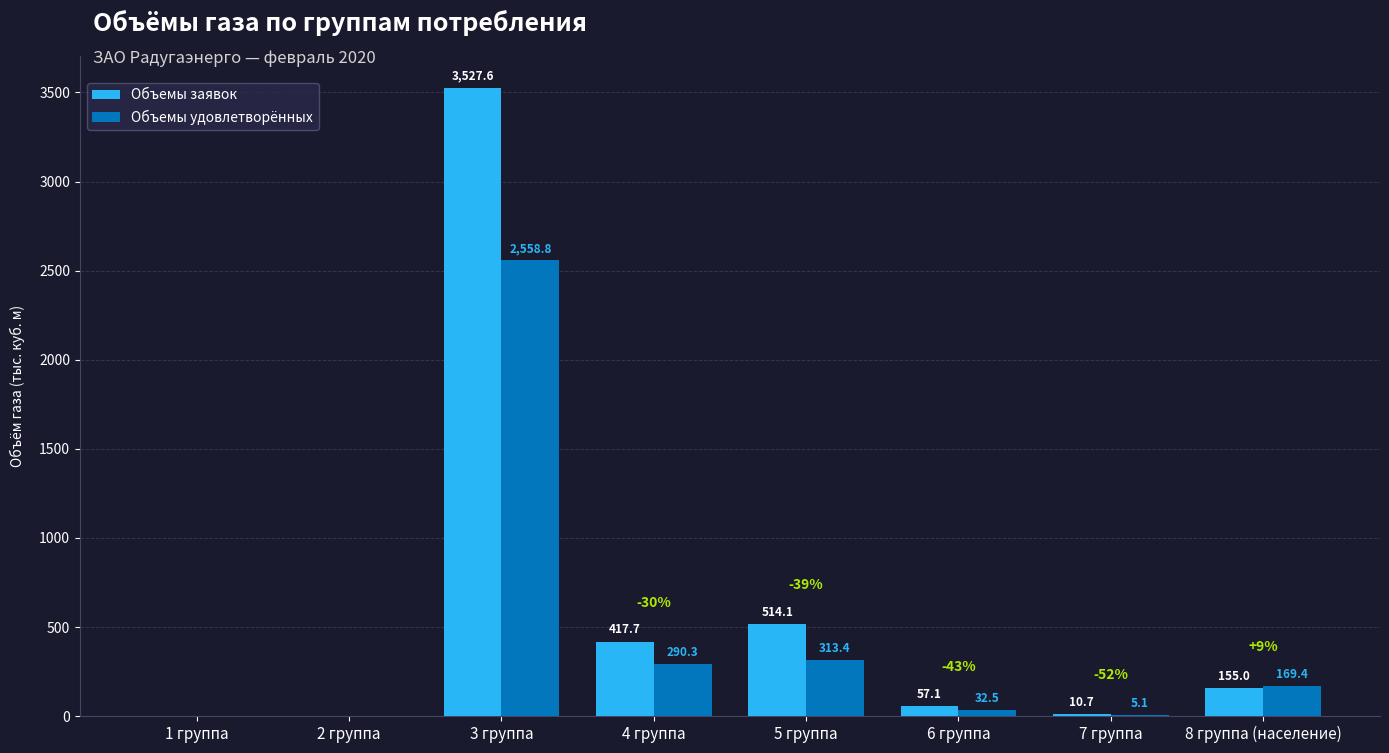

What are all the series names shown in the legend?

Объемы заявок, Объемы удовлетворённых